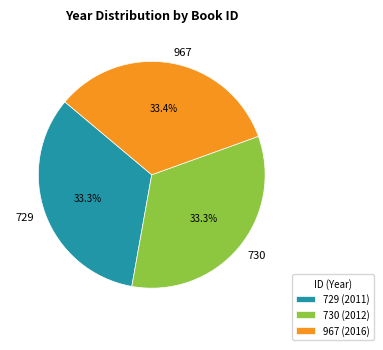

How many segments does this pie chart have?

3